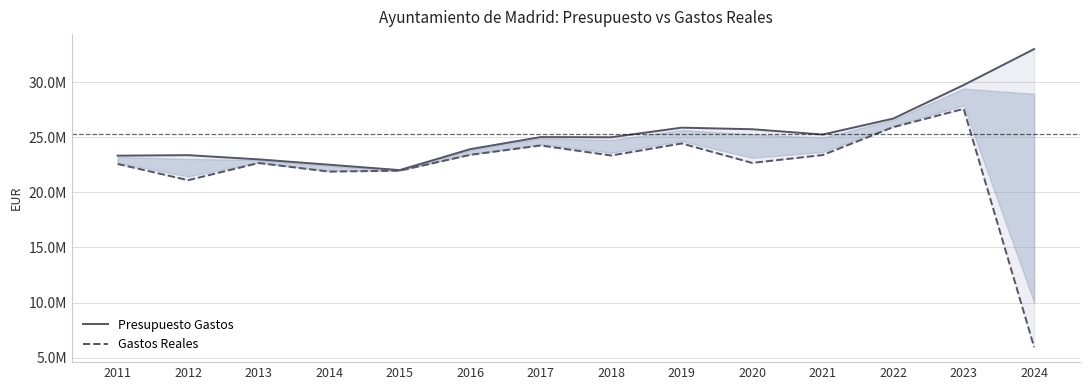

How many values in the Gastos Reales series exceed 23357532?

7